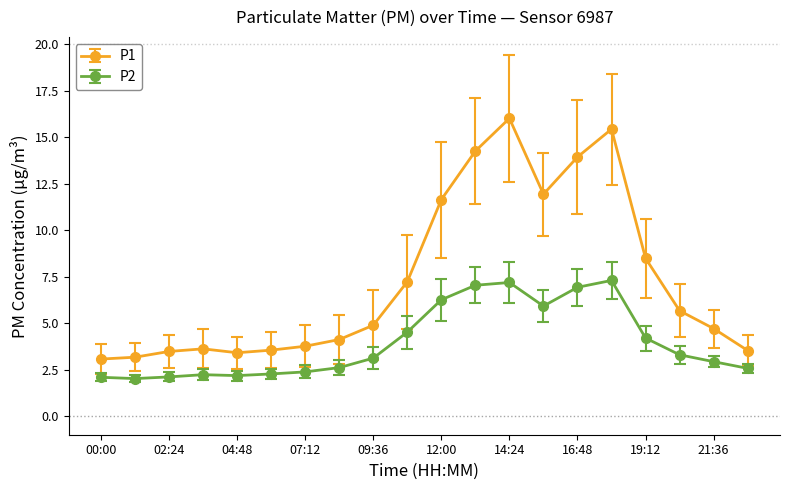

What are all the series names shown in the legend?

P1, P2